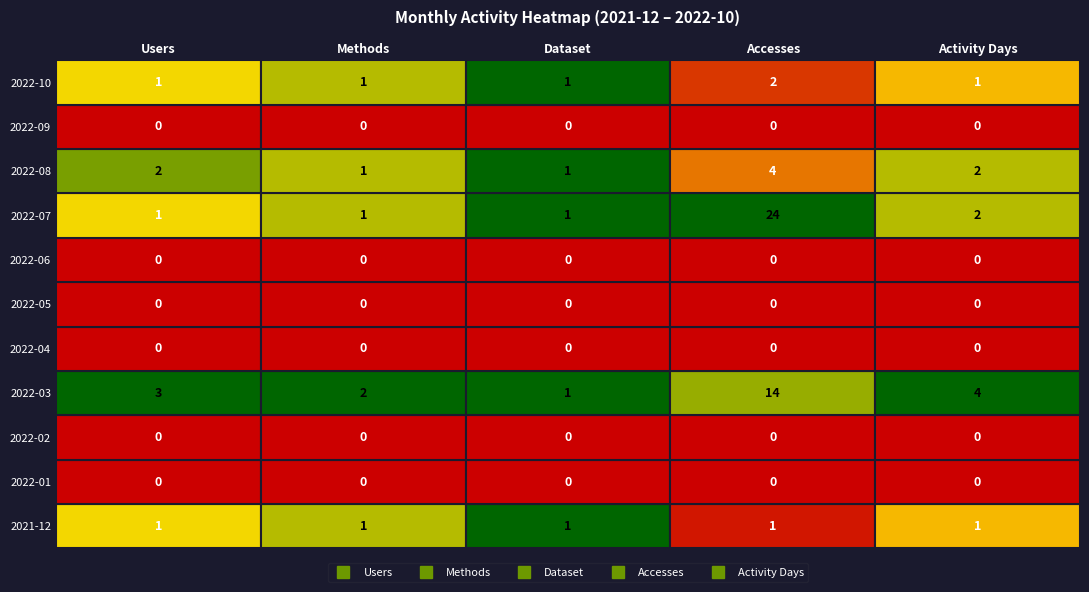

Rank the series at 2022-09 from highest to lowest value.

Users, Methods, Dataset, Accesses, Activity Days